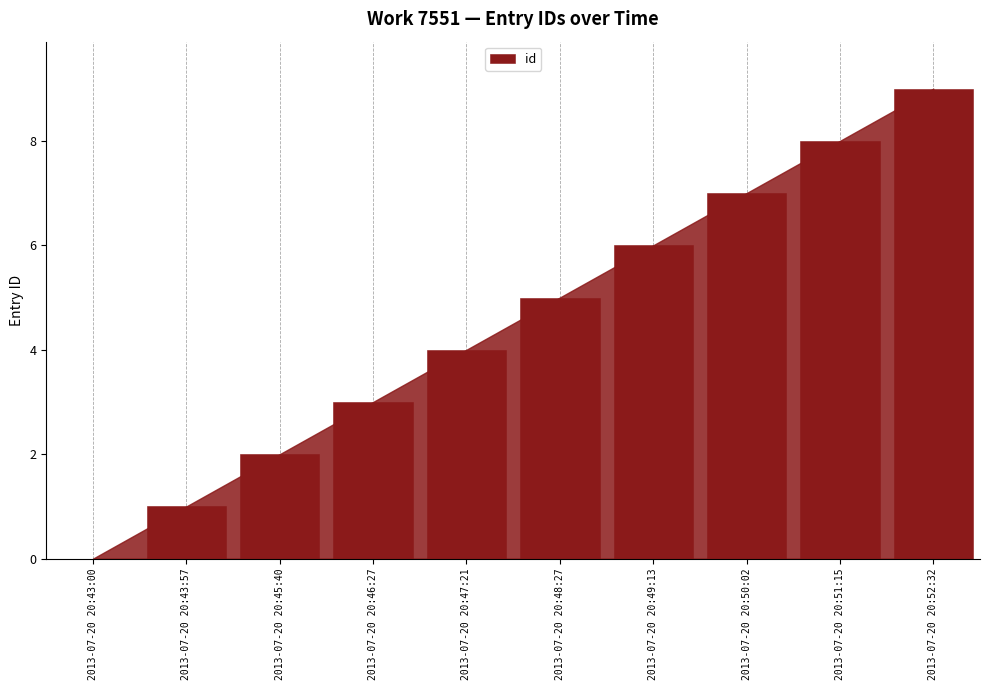

True or false: the data shows 5 at 2013-07-20 20:48:27.

True